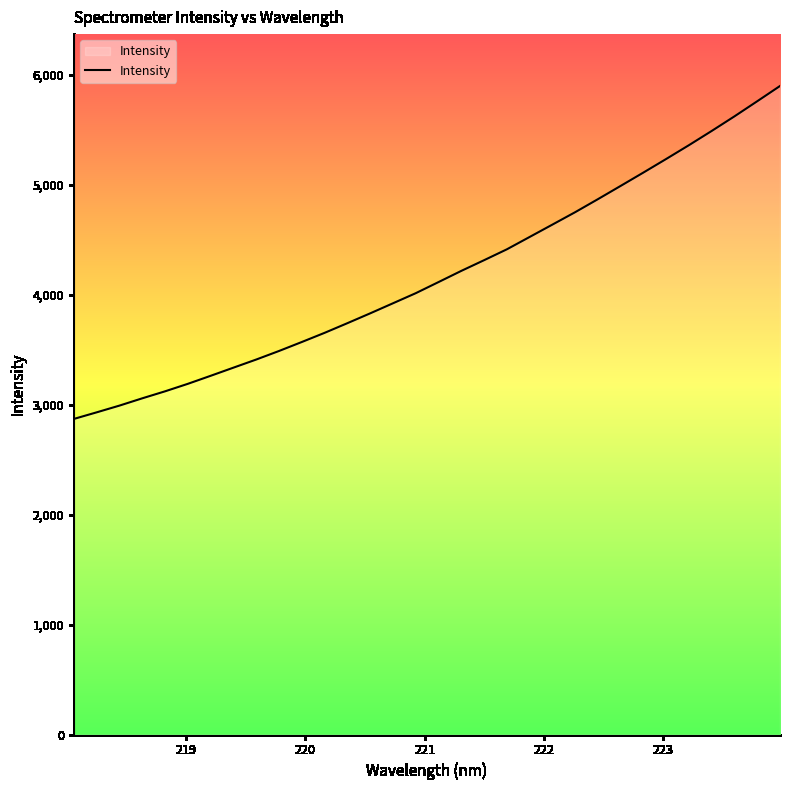

What is the maximum value shown in the chart?

5897.9